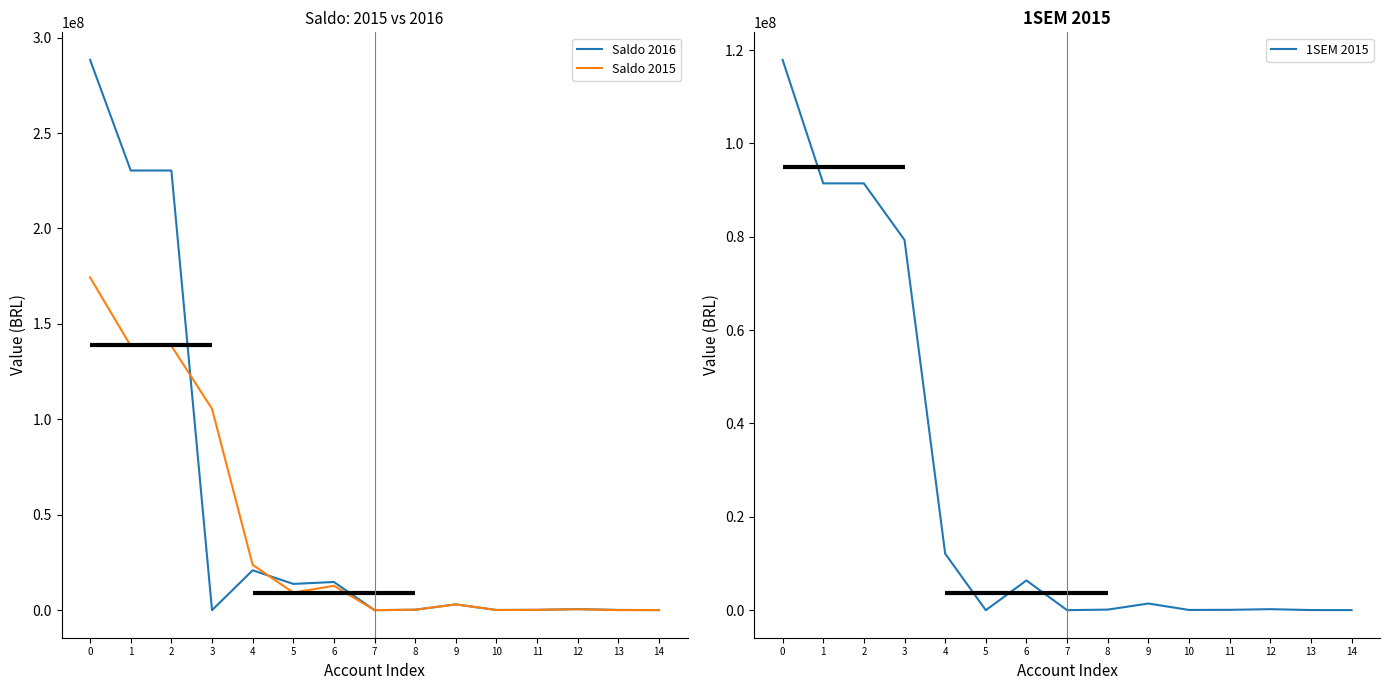

In 1SEM 2015, how many points are lower than both neighbors (excluding endpoints)?

3